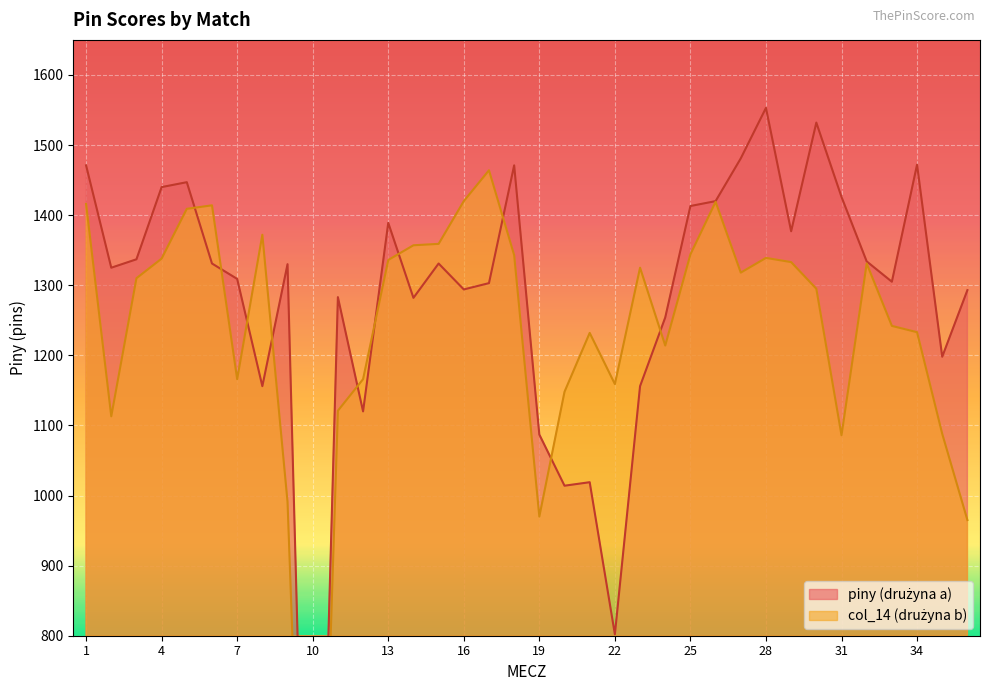

Which series ends up on top after the final intersection of piny and col_14?

piny